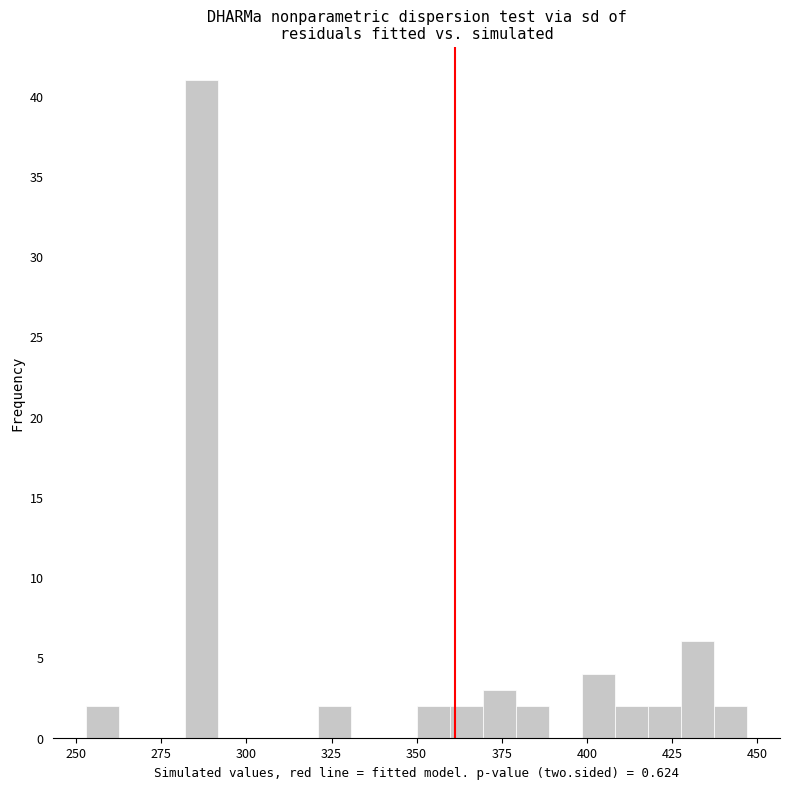

Around what value on the x-axis is the tallest bar? Give the approximate position of its centre, as read against the axis.

285